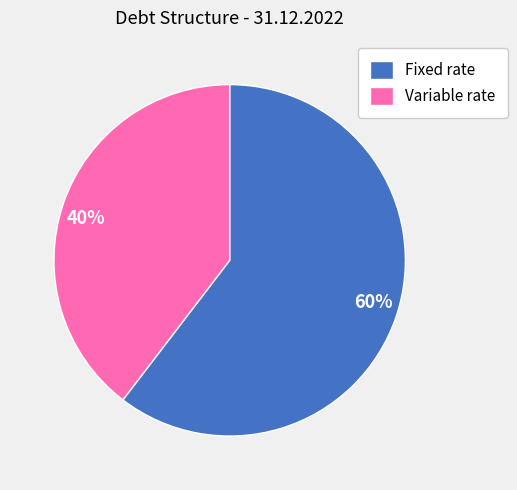

Rank the categories by value from lowest to highest.

Variable rate, Fixed rate